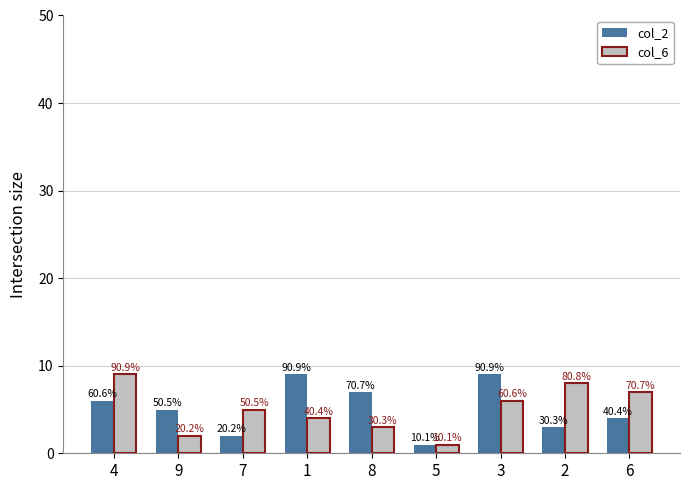

What are all the series names shown in the legend?

col_2, col_6